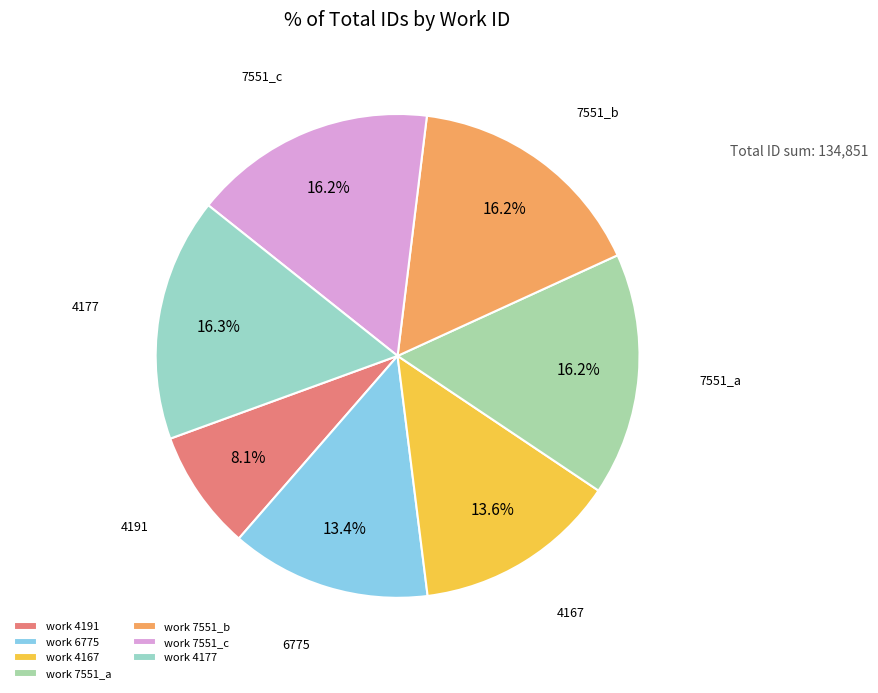

Which slice is the smallest?

work 4191